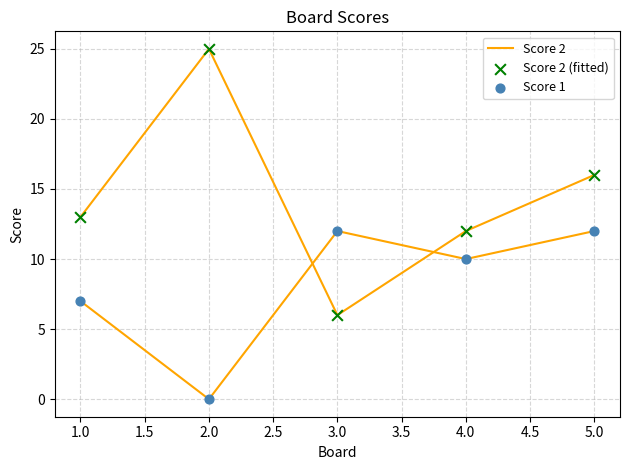

Which series has the largest total across all categories?

Score 2